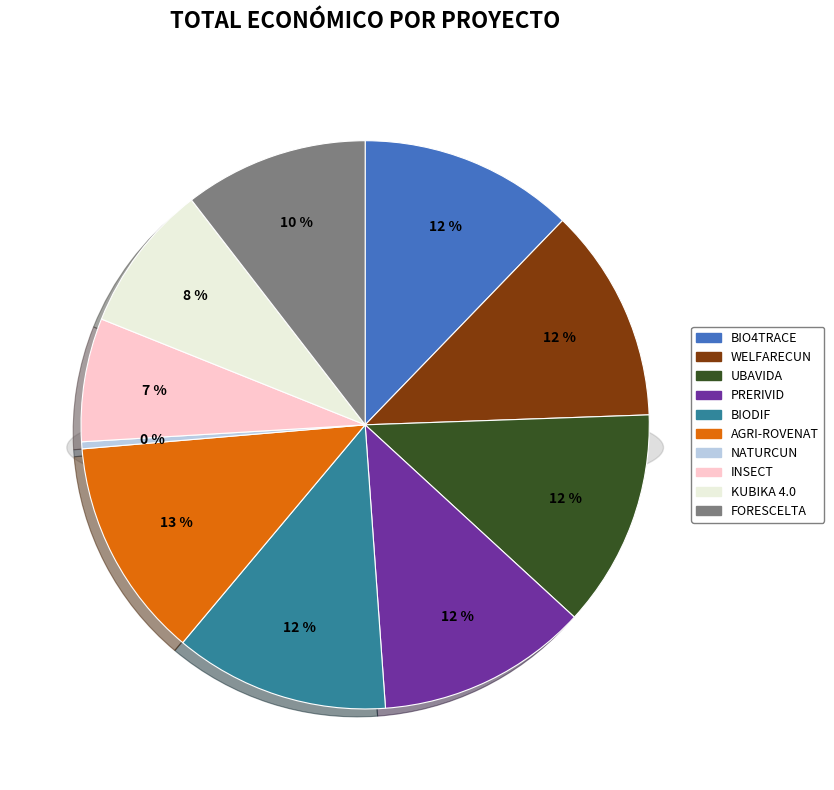

What is the smallest slice in the pie chart?

NATURCUN